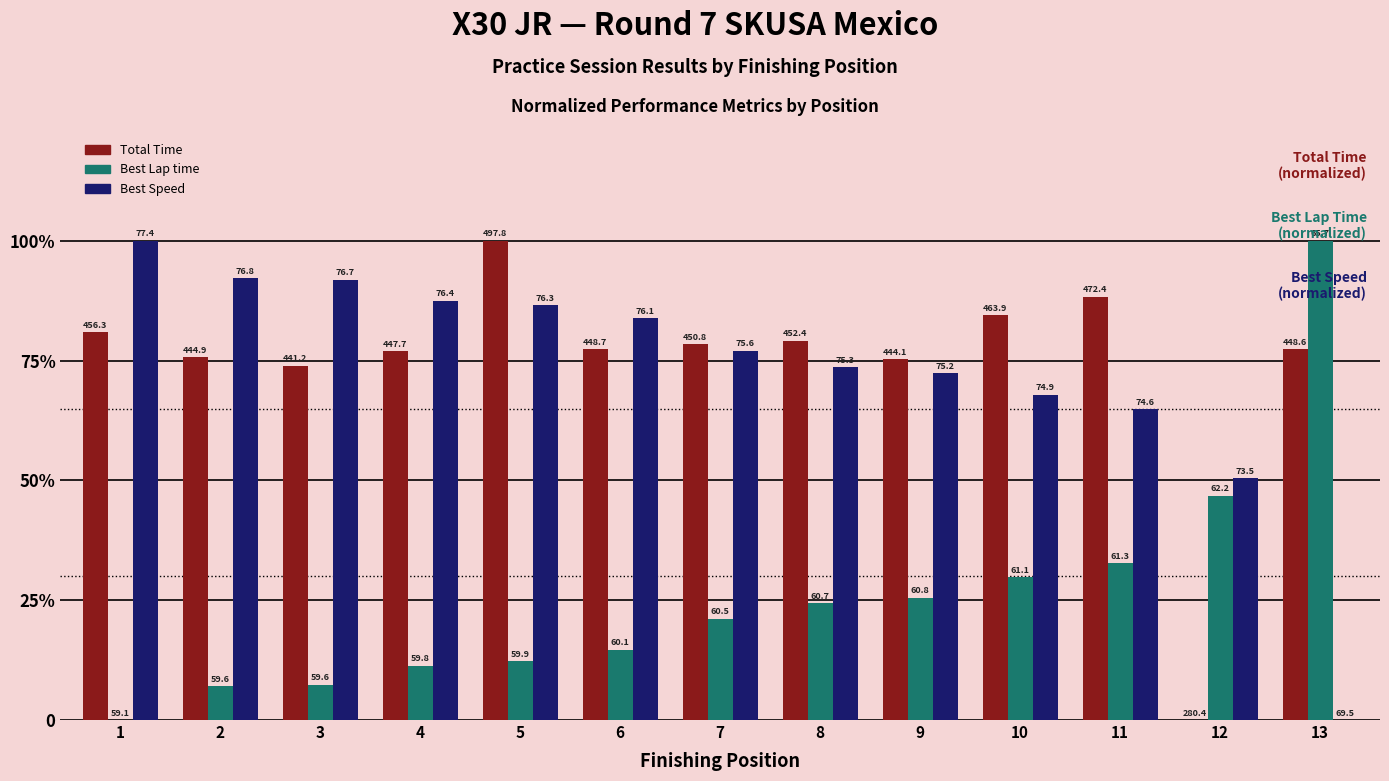

What are all the series names shown in the legend?

Total Time, Best Lap time, Best Speed